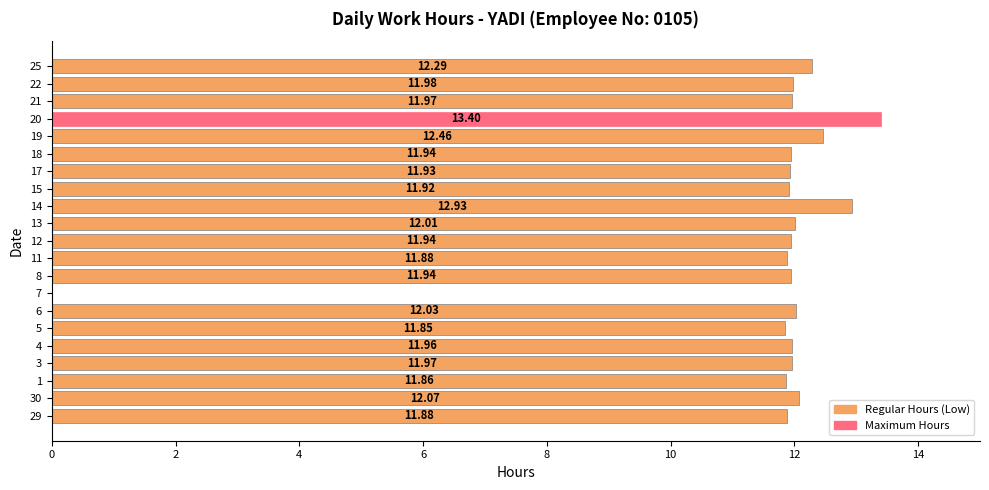

Where is the data nearest to the value 6?

5